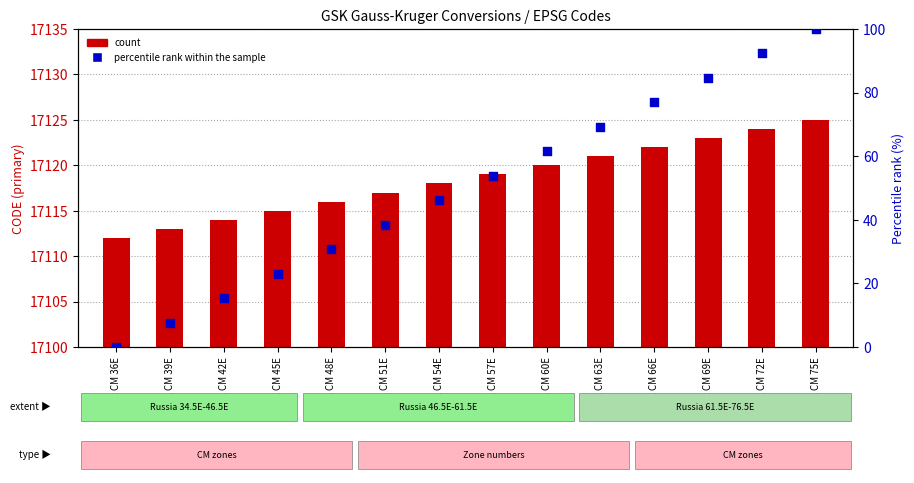

Which series reaches the minimum Y coordinate?

percentile rank within the sample